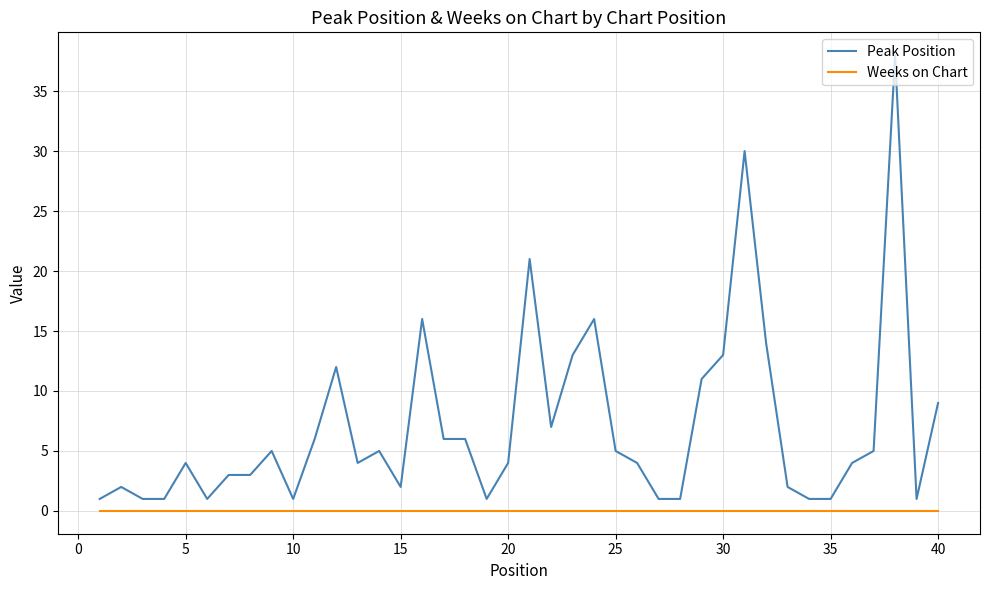

How many lines are shown in the chart?

2